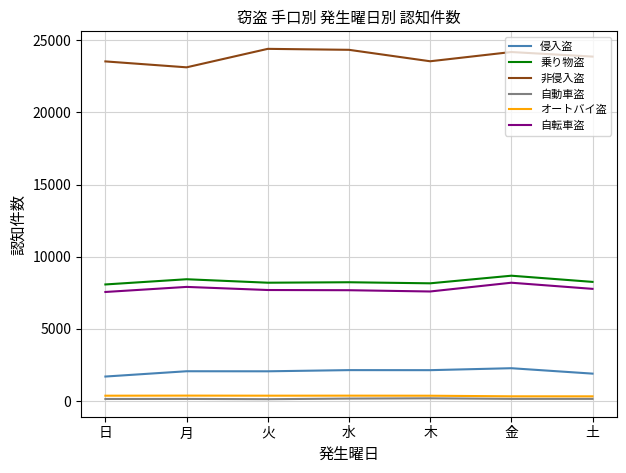

What position from the right is 月?

6